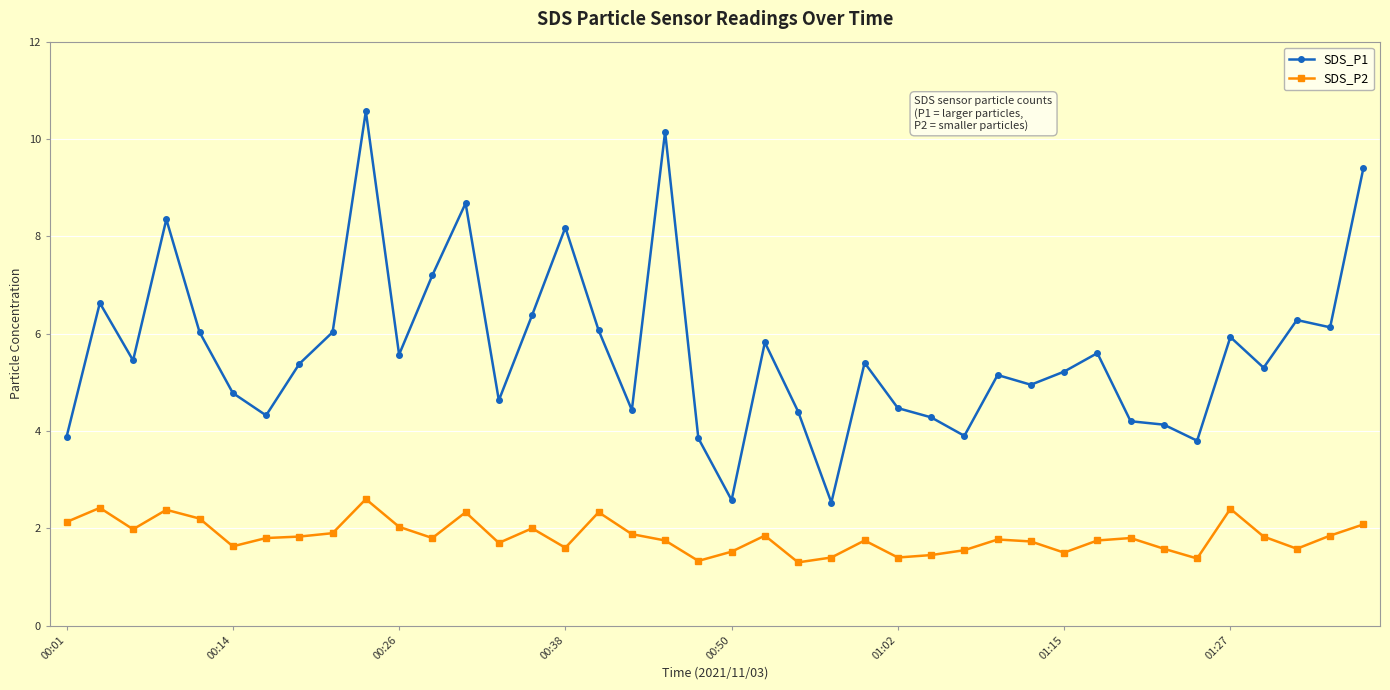

What is the value of the SDS_P2 point at the 30th from the left?

1.7